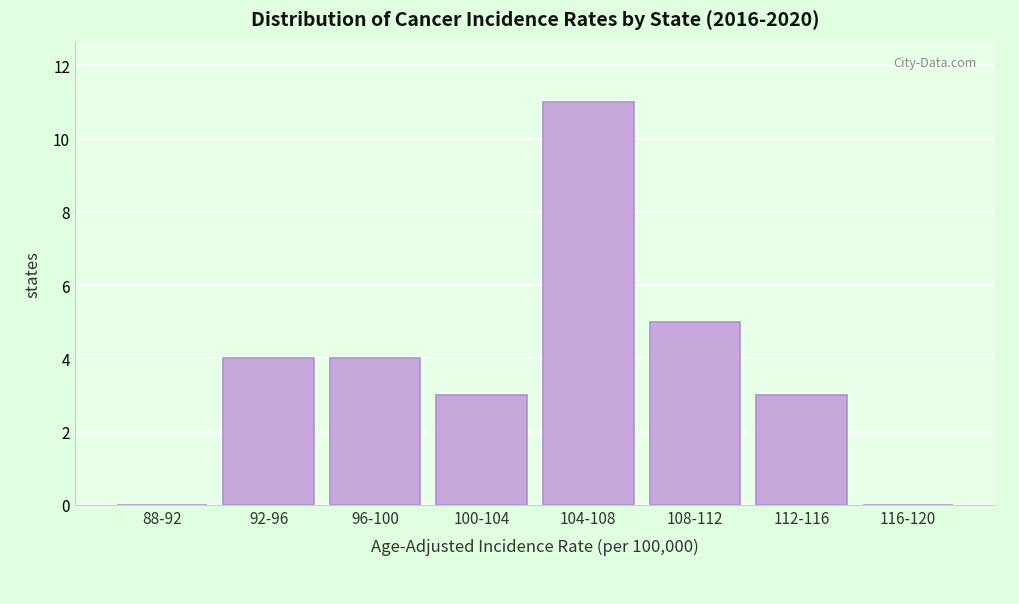

Reading left to right, list all the values displayed in this chart.

88-92=0	92-96=4	96-100=4	100-104=3	104-108=11	108-112=5	112-116=3	116-120=0